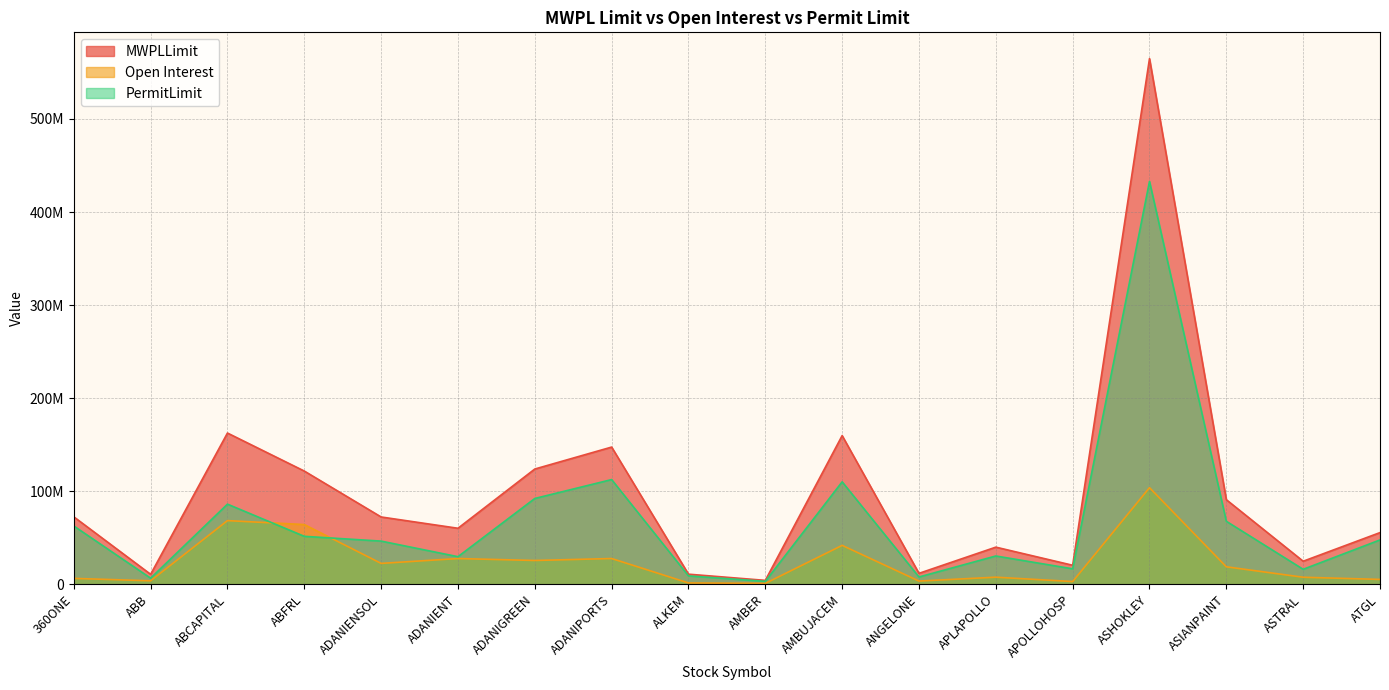

In PermitLimit, how many points are lower than both neighbors (excluding endpoints)?

6